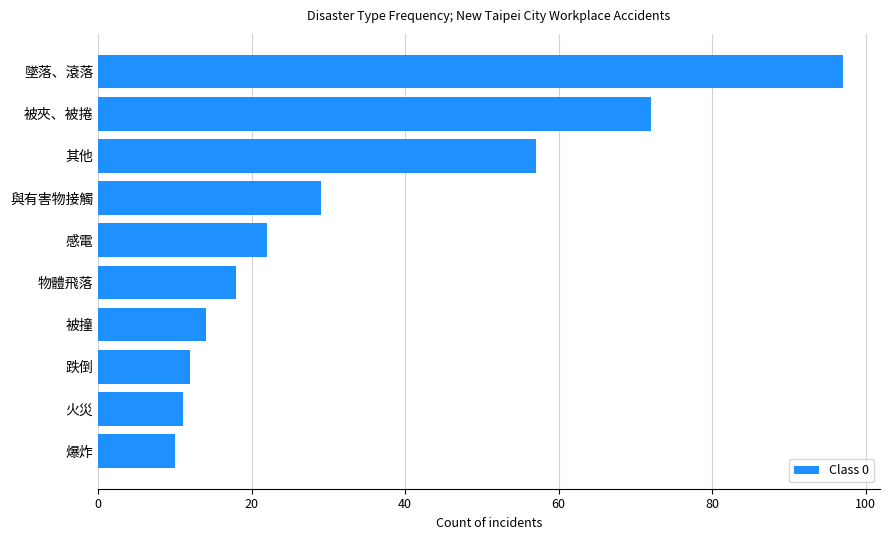

List the labels in order of value, smallest first.

爆炸, 火災, 跌倒, 被撞, 物體飛落, 感電, 與有害物接觸, 其他, 被夾、被捲, 墜落、滾落